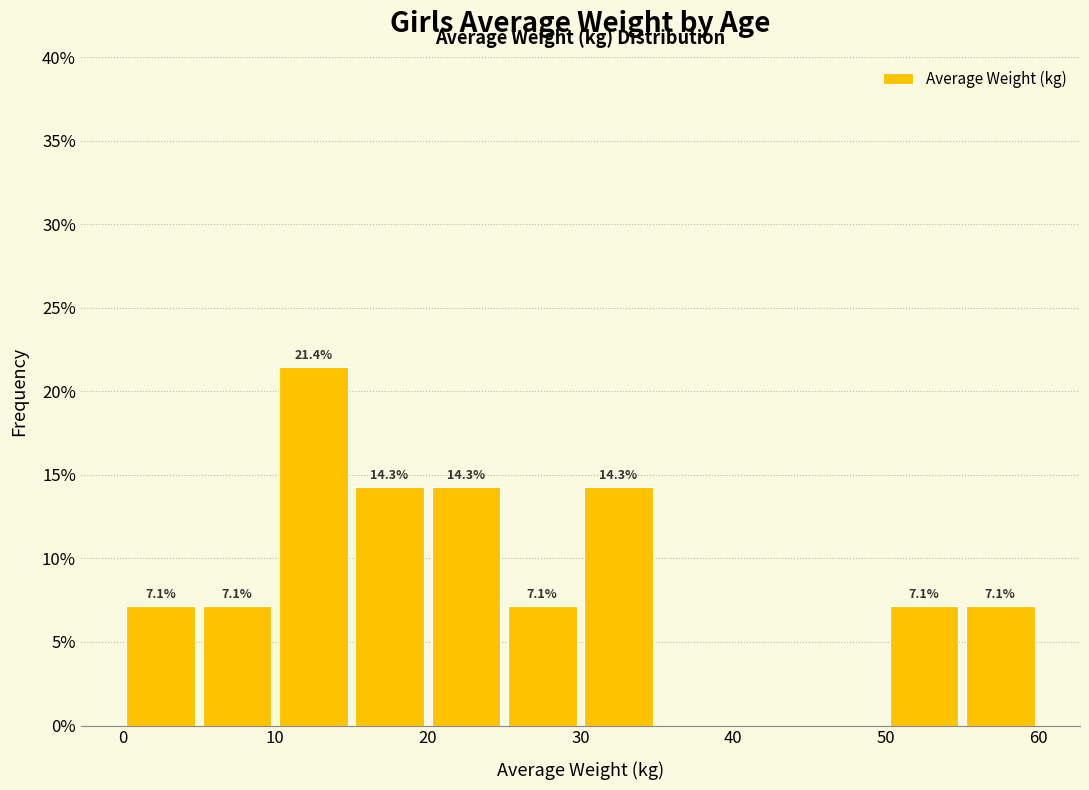

Which range on the x-axis has the tallest bar?

10 to 15